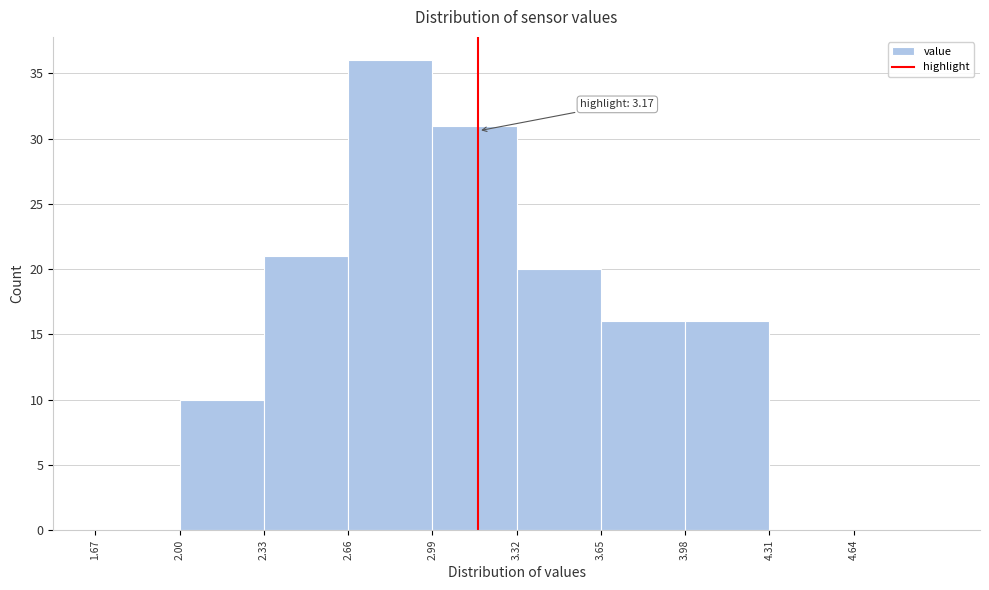

Which range on the x-axis has the tallest bar?

2.66 to 2.99